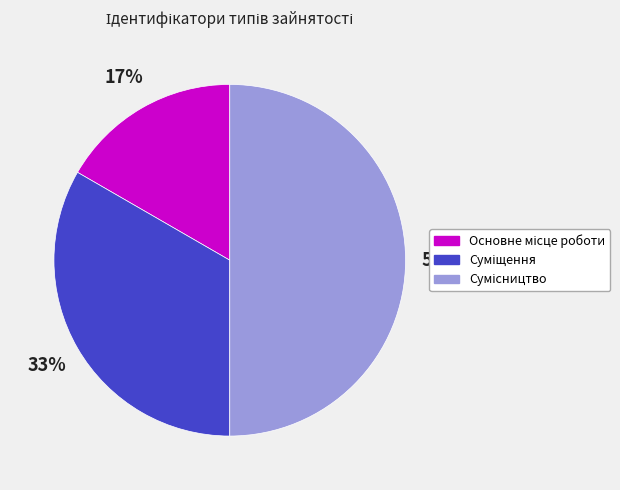

To the nearest percent, what is the average slice percentage?

33%